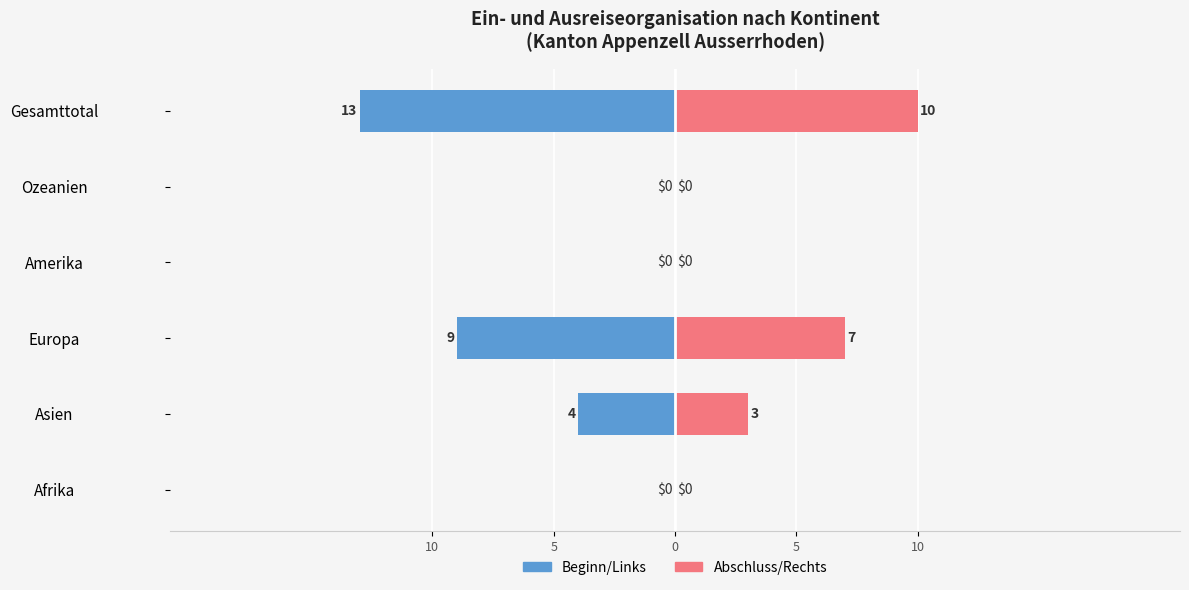

The Beginn/Links series shows -2 at Europa. True or false?

False